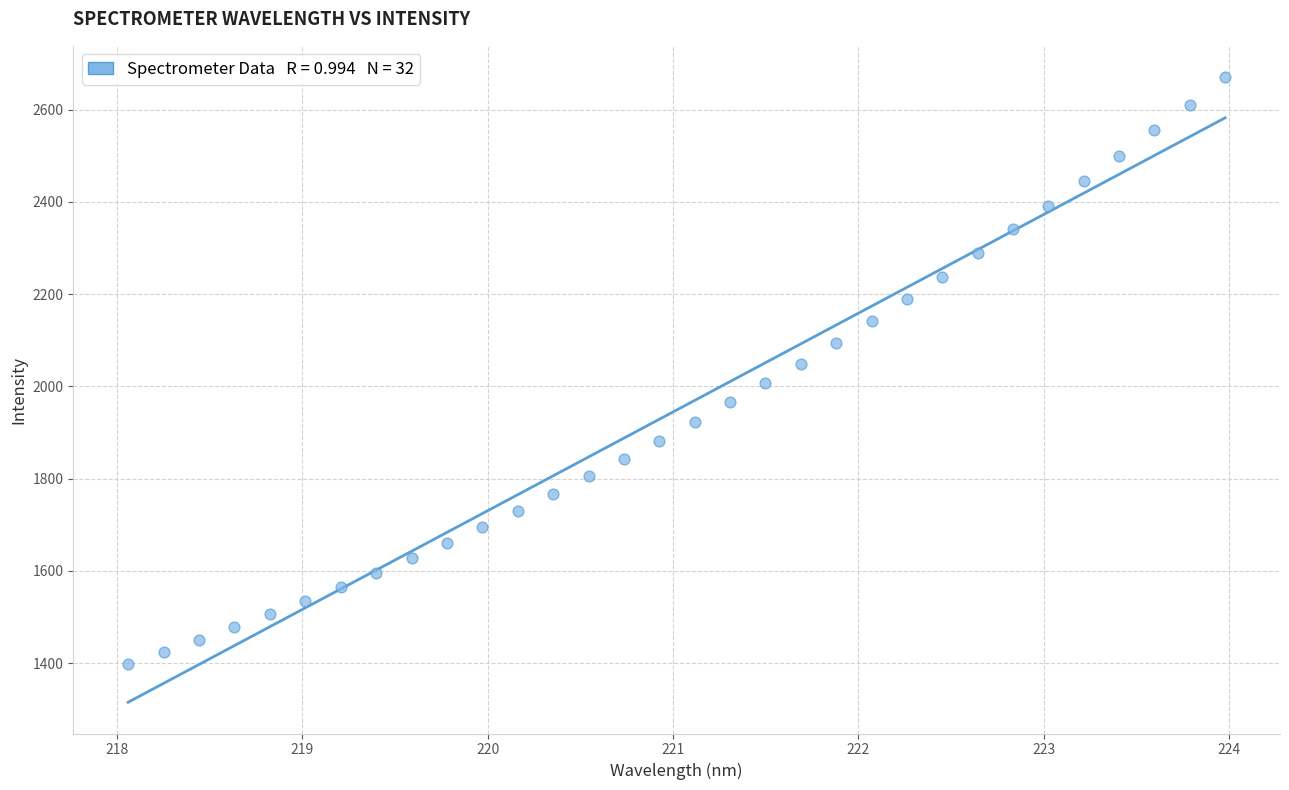

What is the range of X values (max minus min)?

5.9